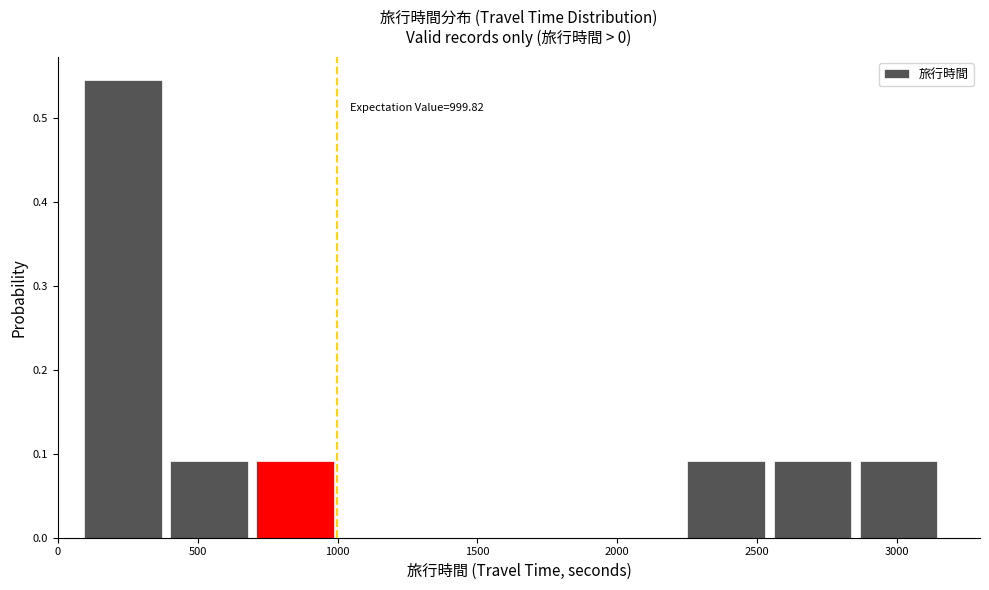

Over which range of the x-axis is the bar tallest?

100 to 400